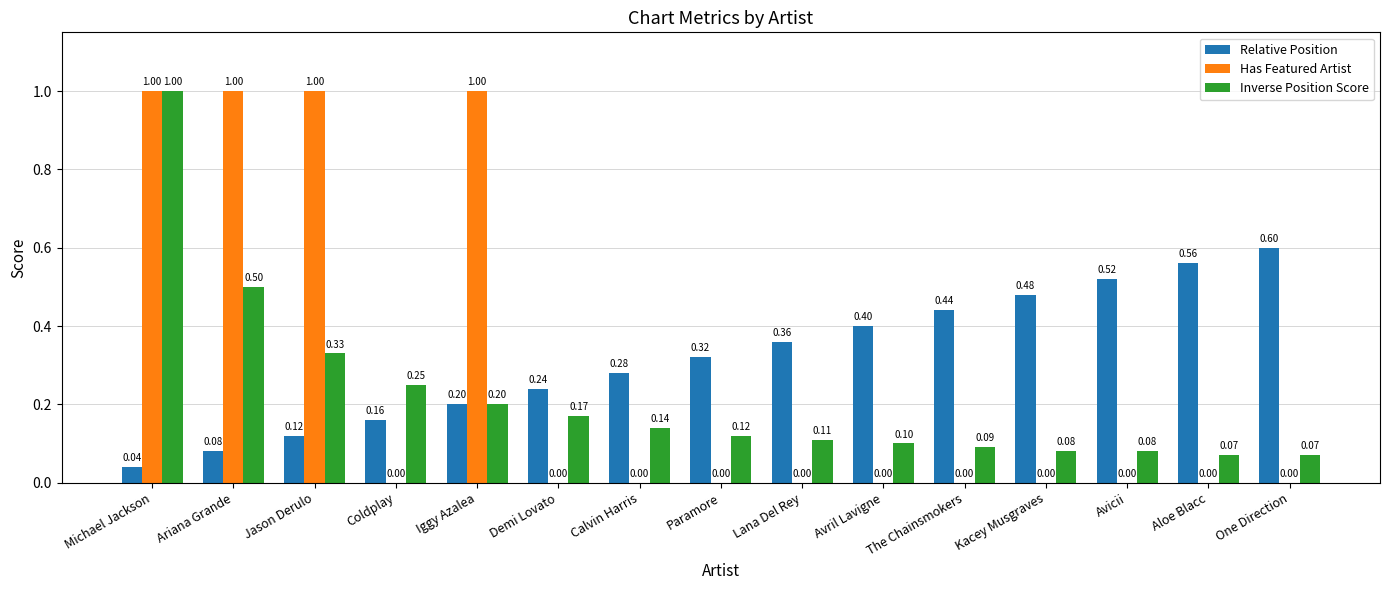

What is the spread (max minus min) of values at Jason Derulo?

0.9